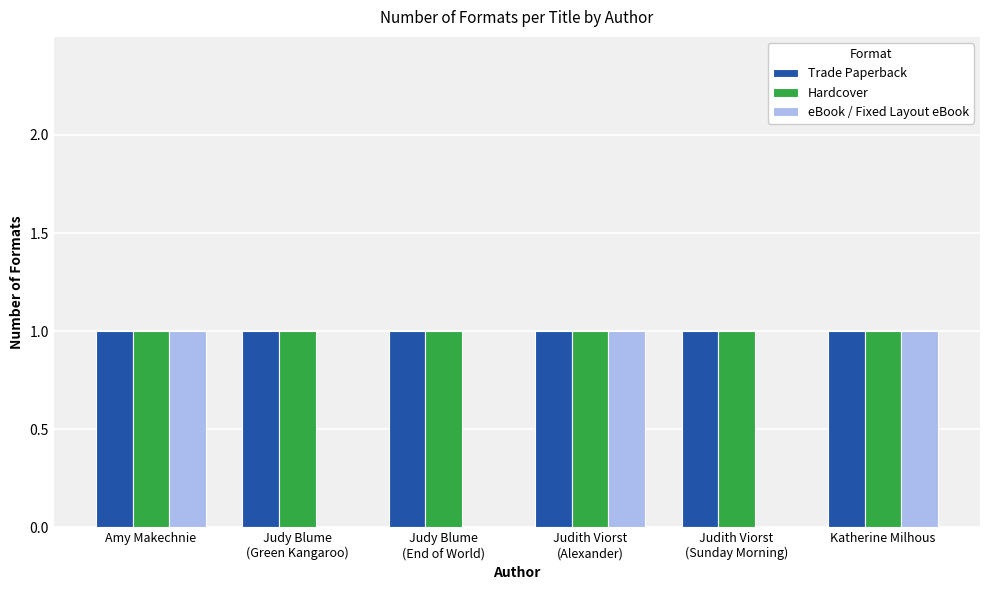

Reading left to right, extract all data points from this chart.

Trade Paperback: 1	1	1	1	1	1
Hardcover: 1	1	1	1	1	1
eBook / Fixed Layout eBook: 1	0	0	1	0	1